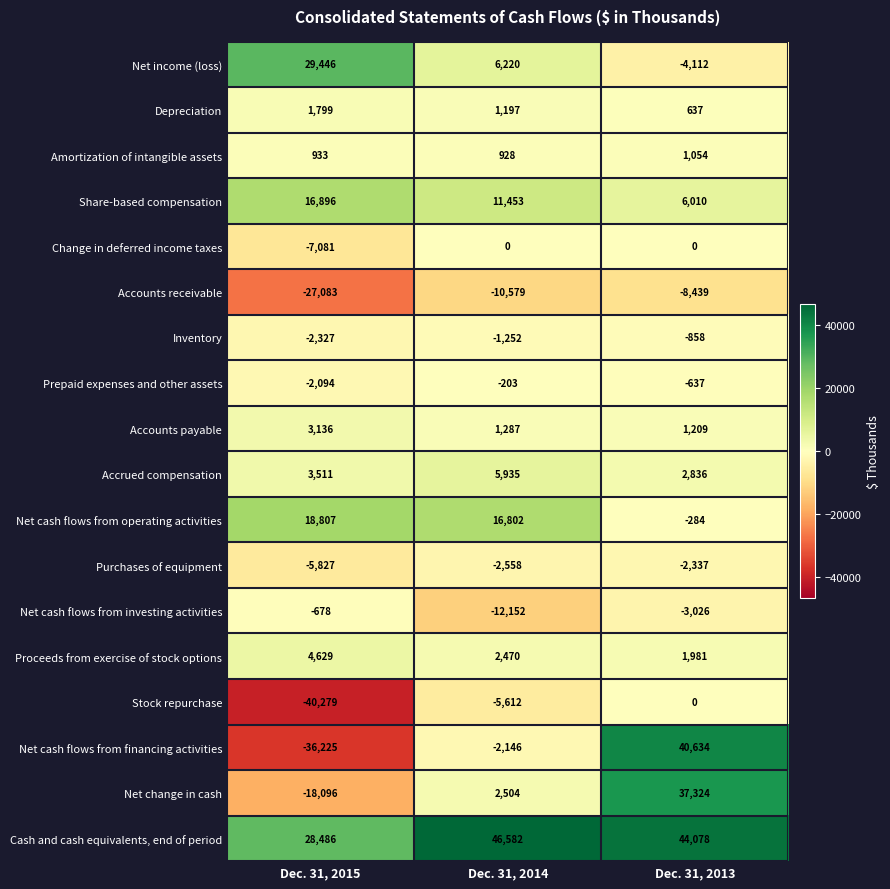

At Dec. 31, 2015, list the series in order from smallest to largest.

Stock repurchase, Net cash flows from financing activities, Accounts receivable, Net change in cash, Change in deferred income taxes, Purchases of equipment, Inventory, Prepaid expenses and other assets, Net cash flows from investing activities, Amortization of intangible assets, Depreciation, Accounts payable, Accrued compensation, Proceeds from exercise of stock options, Share-based compensation, Net cash flows from operating activities, Cash and cash equivalents, end of period, Net income (loss)